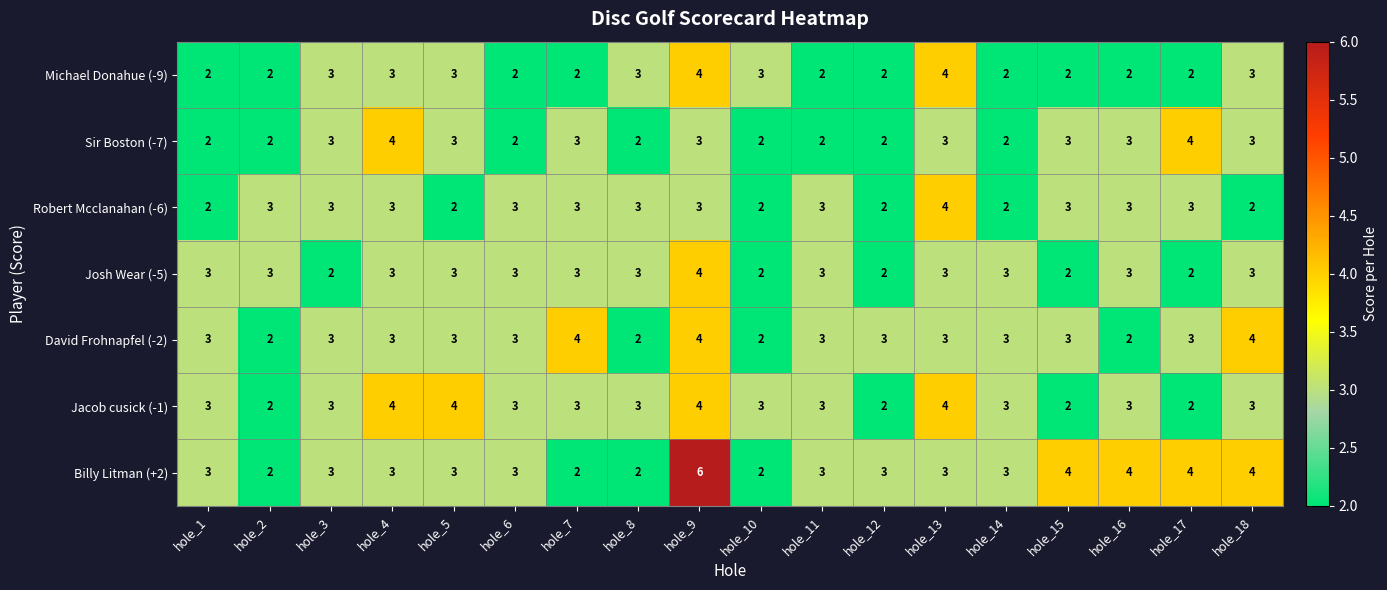

Is it true that David Frohnapfel (-2) equals 1 at hole_16?

False